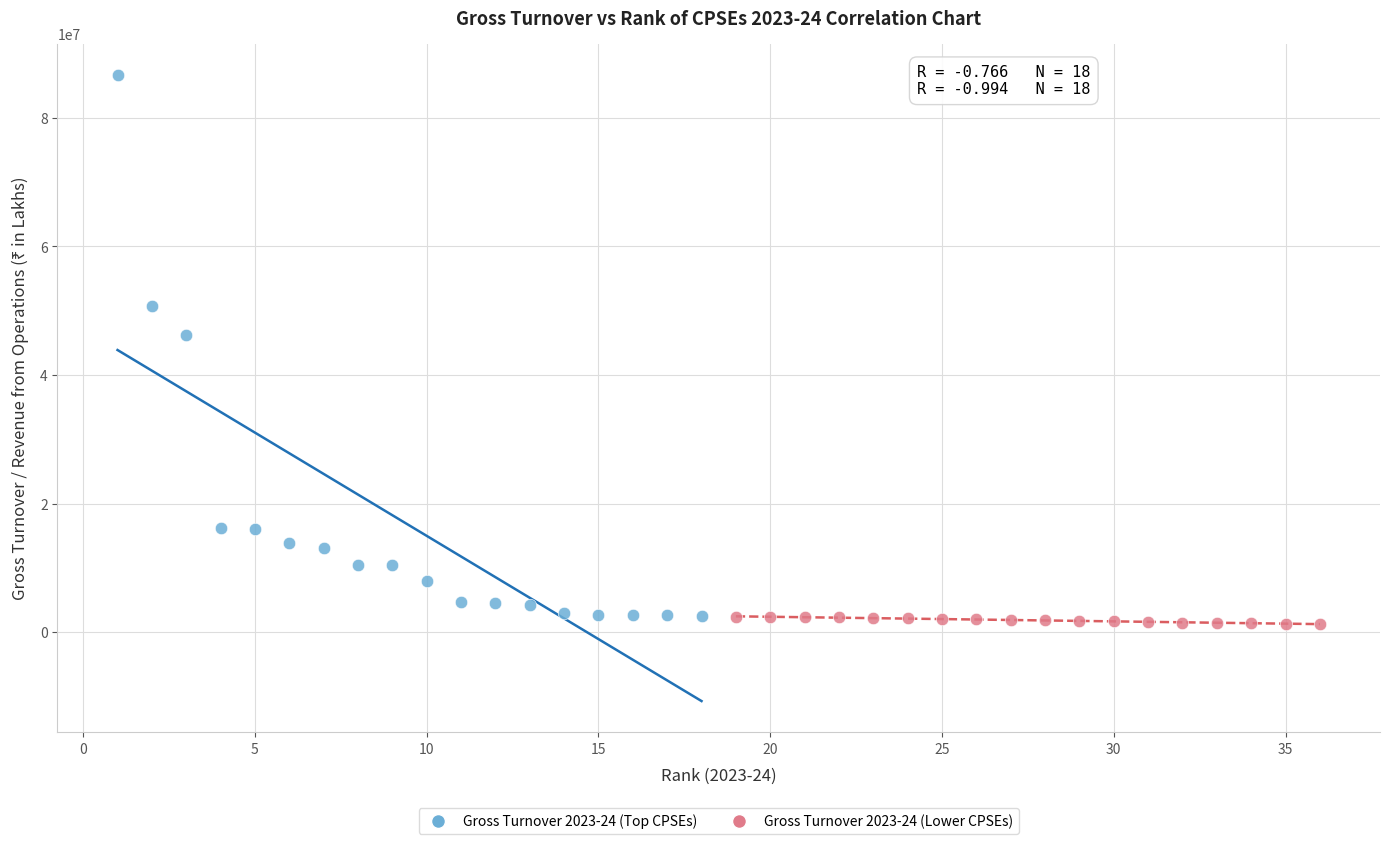

What are all the series names shown in the legend?

Gross Turnover 2023-24 (Top CPSEs), Gross Turnover 2023-24 (Lower CPSEs)